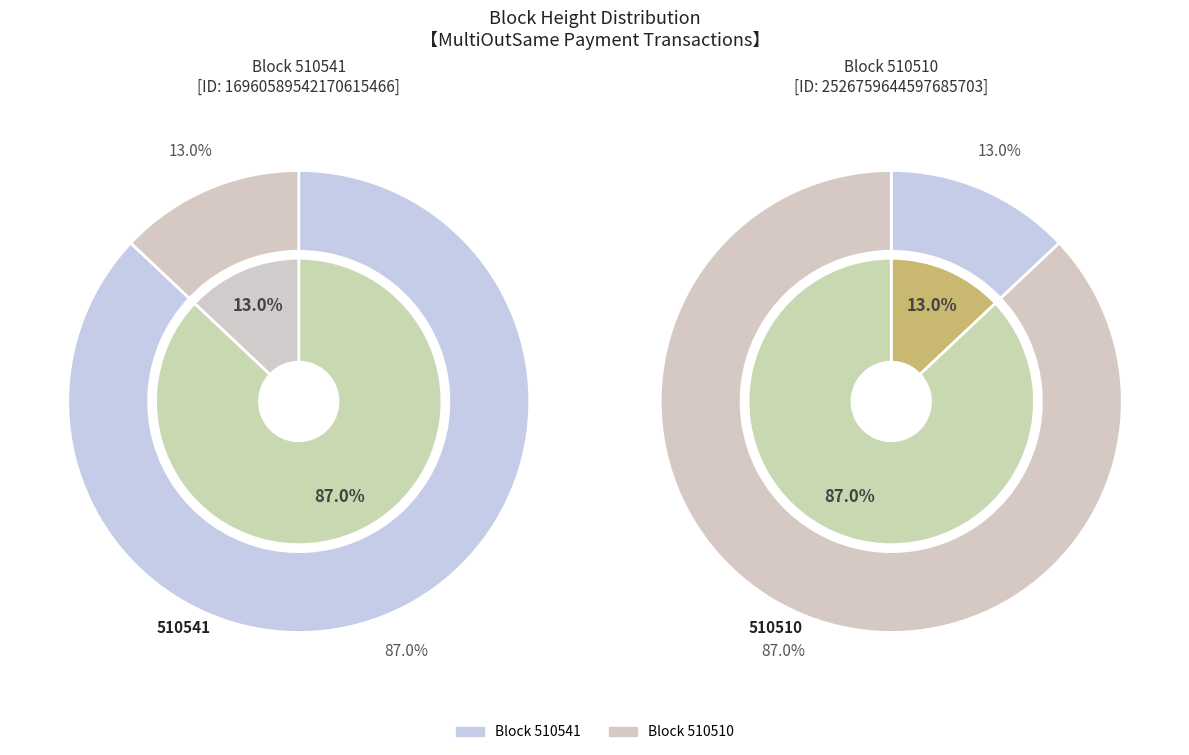

Is it true that 510510 is 13% of the pie?

True